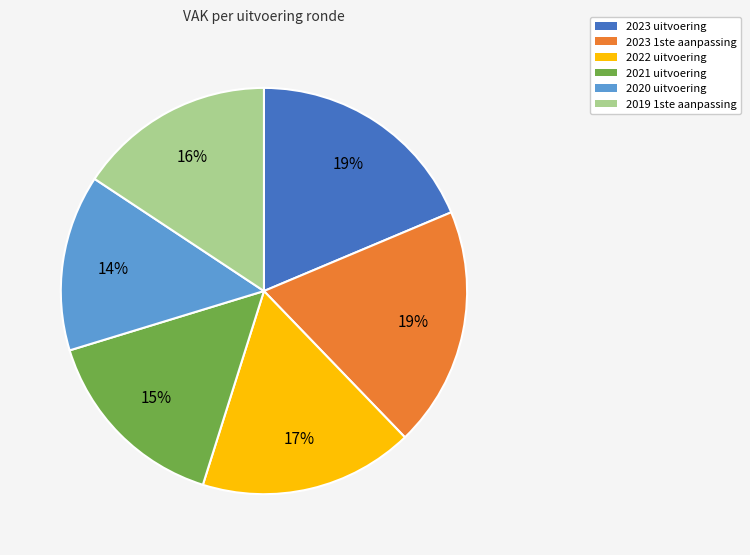

Which category has the smallest portion of the pie?

2020 uitvoering